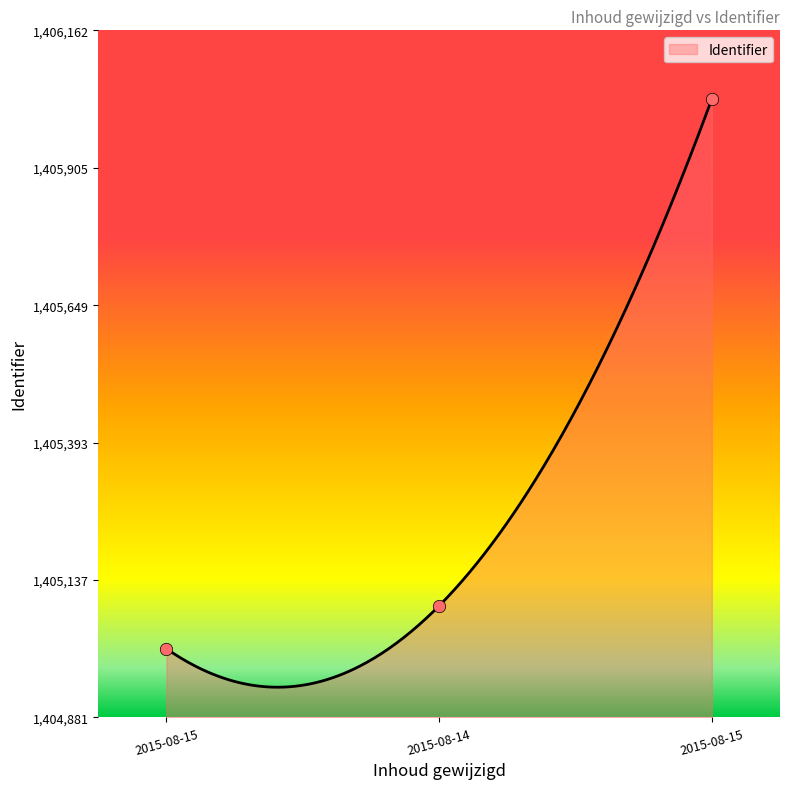

Approximately how many times larger is the value at 2015-08-15 compared to 2015-08-14?

5.5